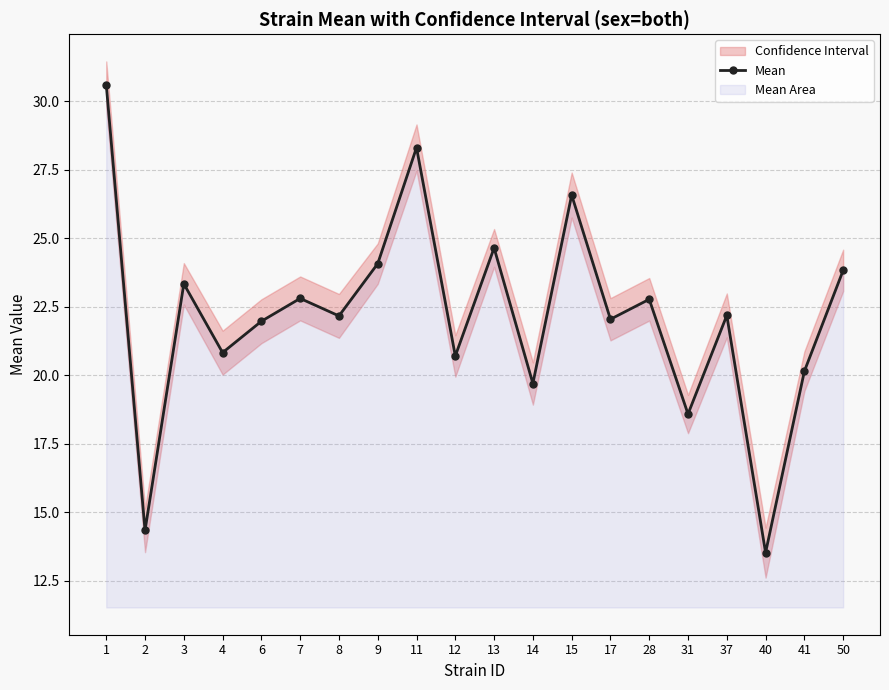

In Mean, how many points are higher than both neighbors (excluding endpoints)?

7